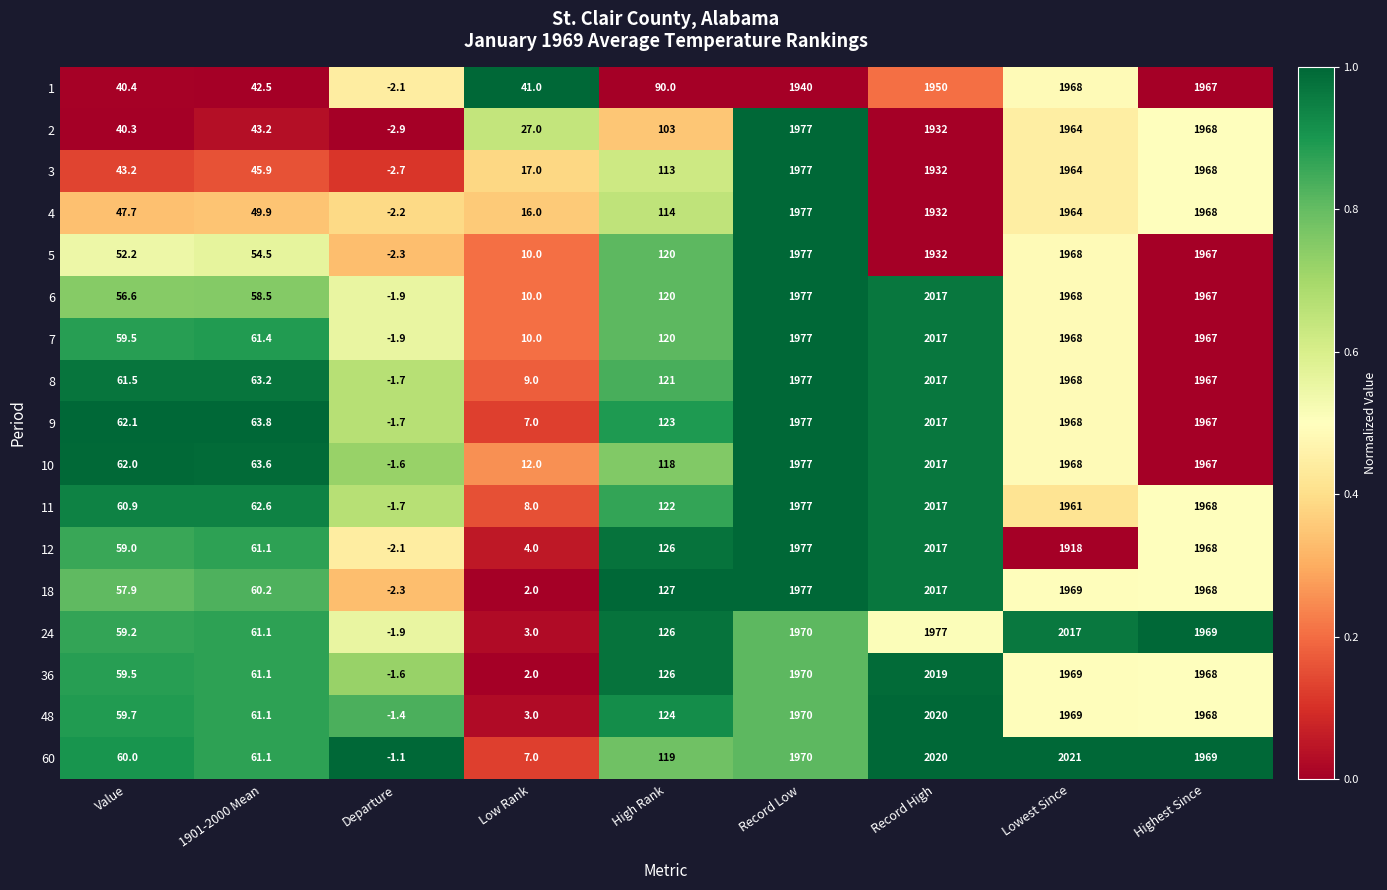

The 7 series shows 1967.0 at Highest Since. True or false?

True